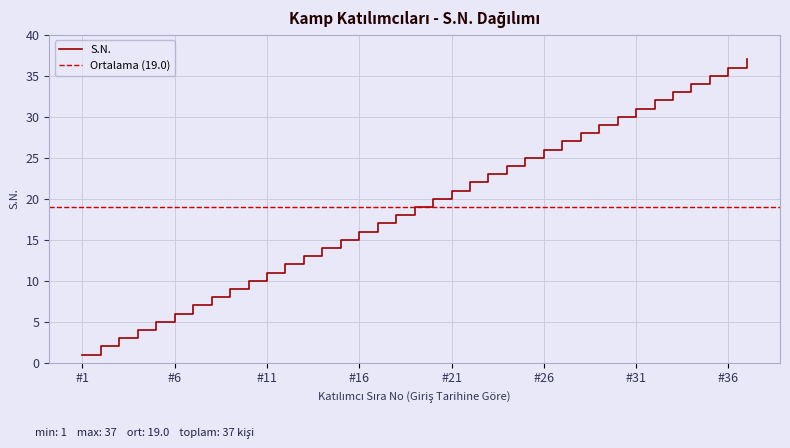

What is the average value?

19